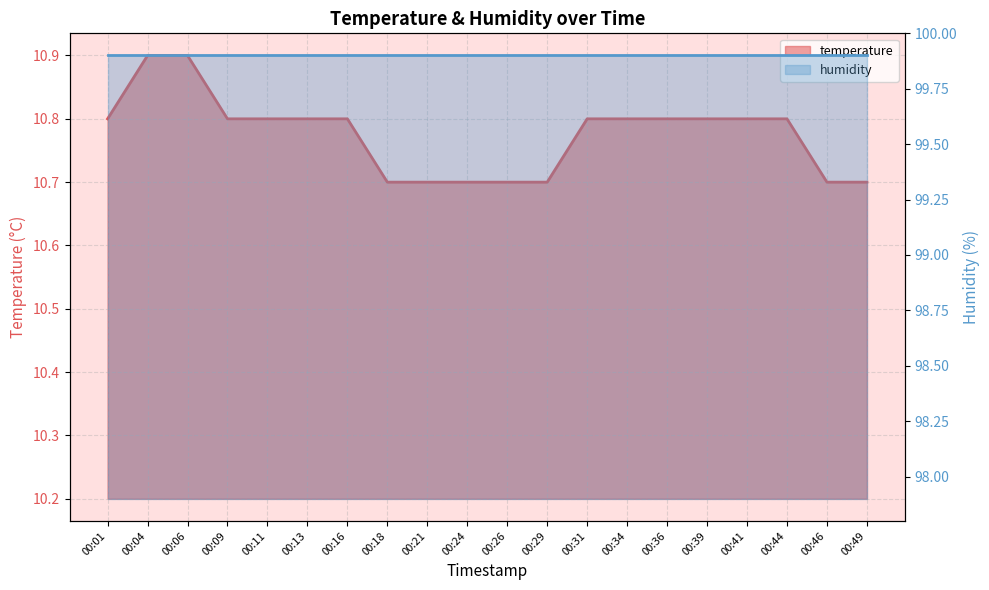

What is the value of the 11th point from the left?

10.7